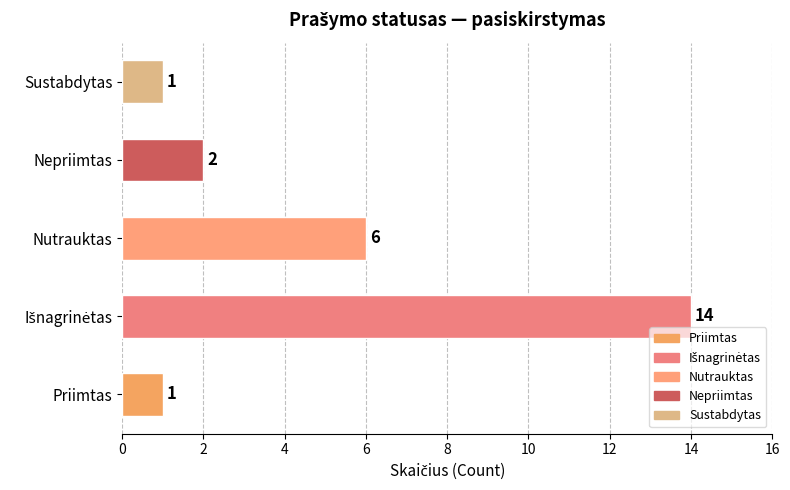

What is the greatest value displayed?

14